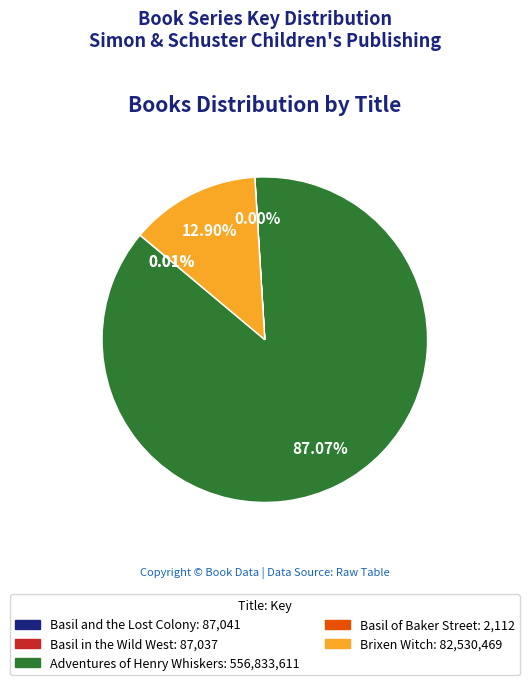

Is there a majority slice in this chart?

Yes